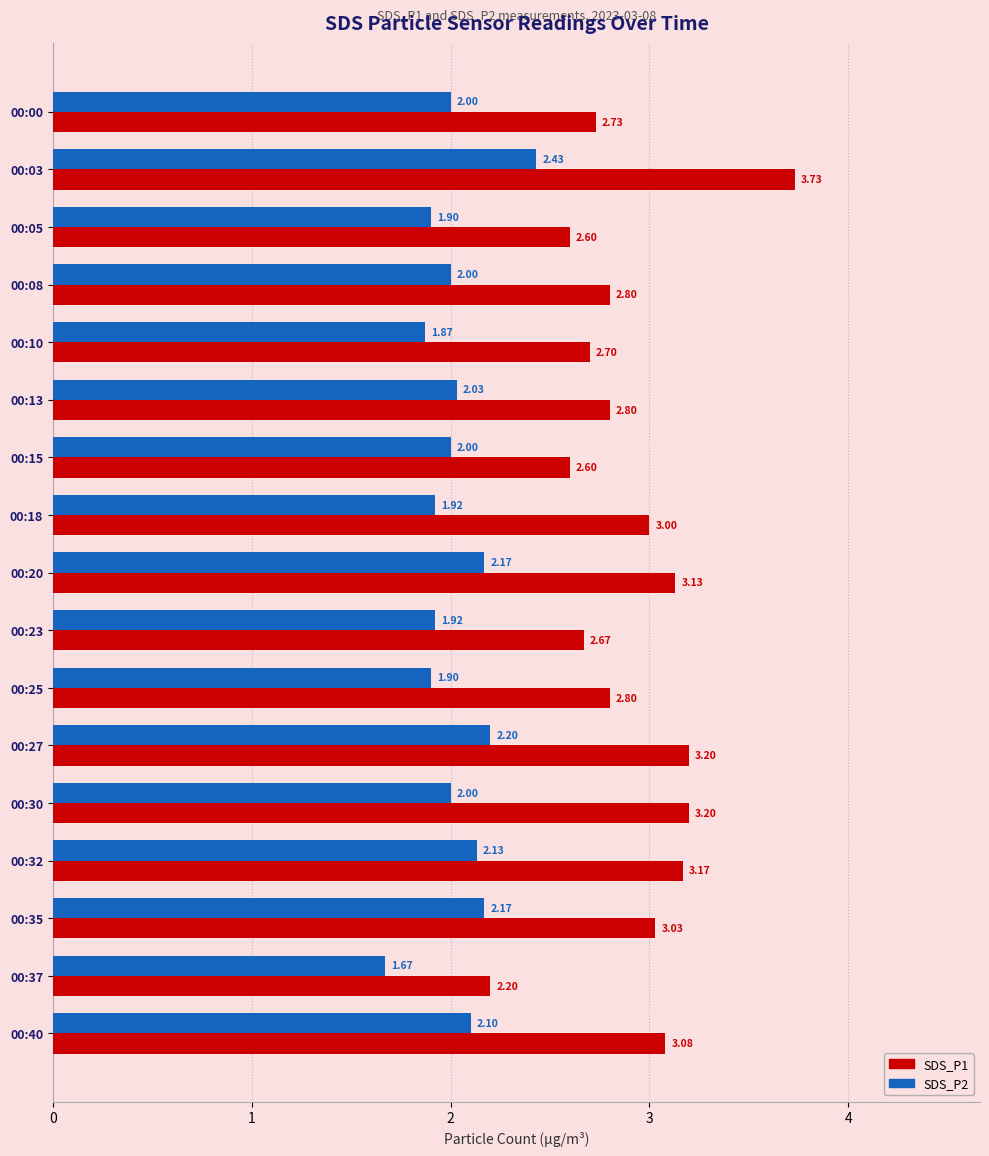

List the series in order of their overall mean, lowest first.

SDS_P2, SDS_P1